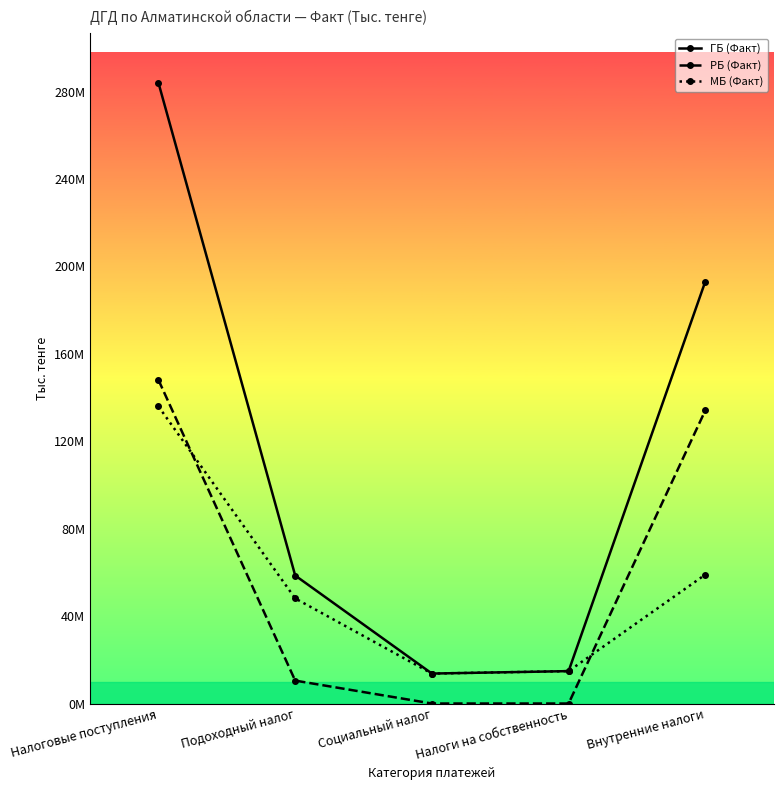

What is the label of the 1st point from the left?

Налоговые поступления